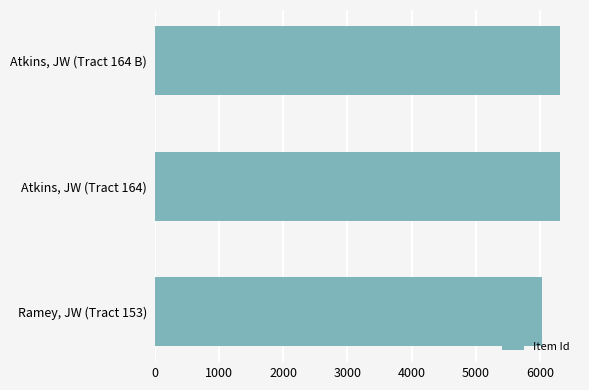

At which label is the value closest to 6172?

Atkins, JW (Tract 164)